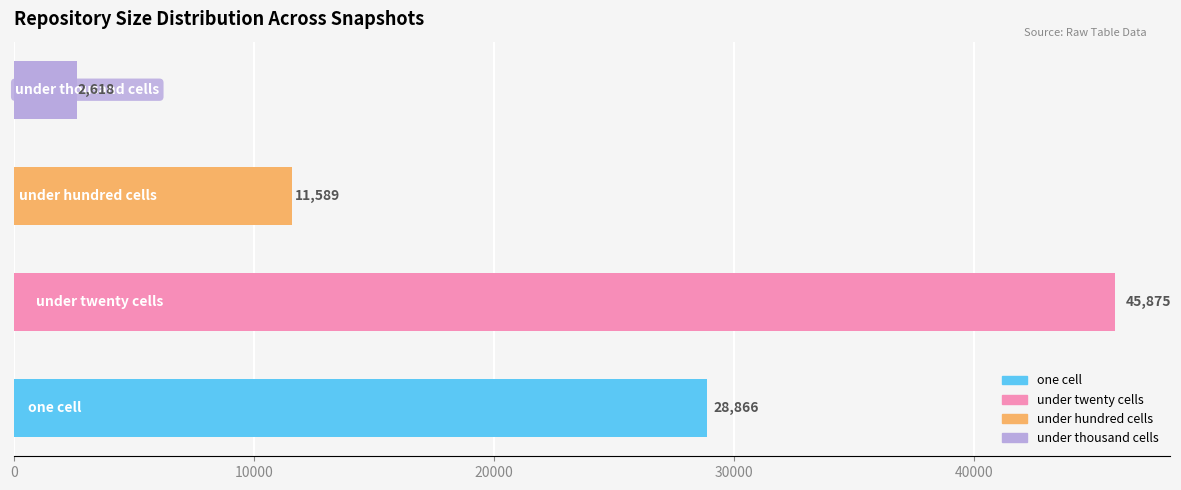

What is the minimum value shown in the chart?

2618.2